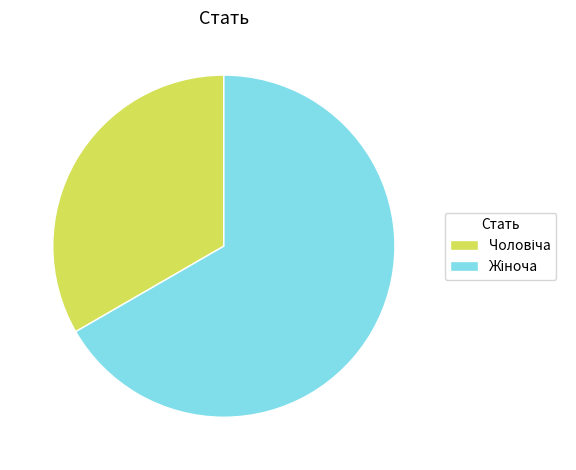

Is there any slice that represents more than half of the pie?

Yes